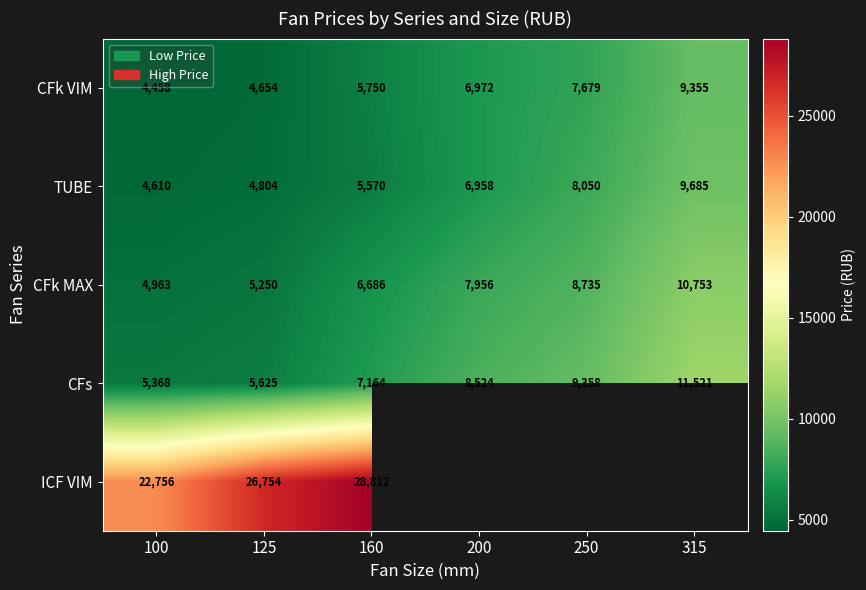

At 100, list the series in order from largest to smallest.

ICF VIM, CFs, CFk MAX, TUBE, CFk VIM